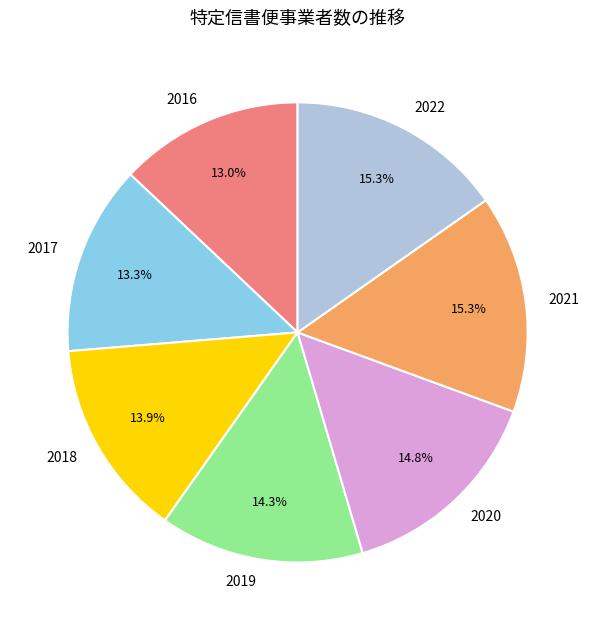

Is the sum of 2021 and 2019 greater than half?

No